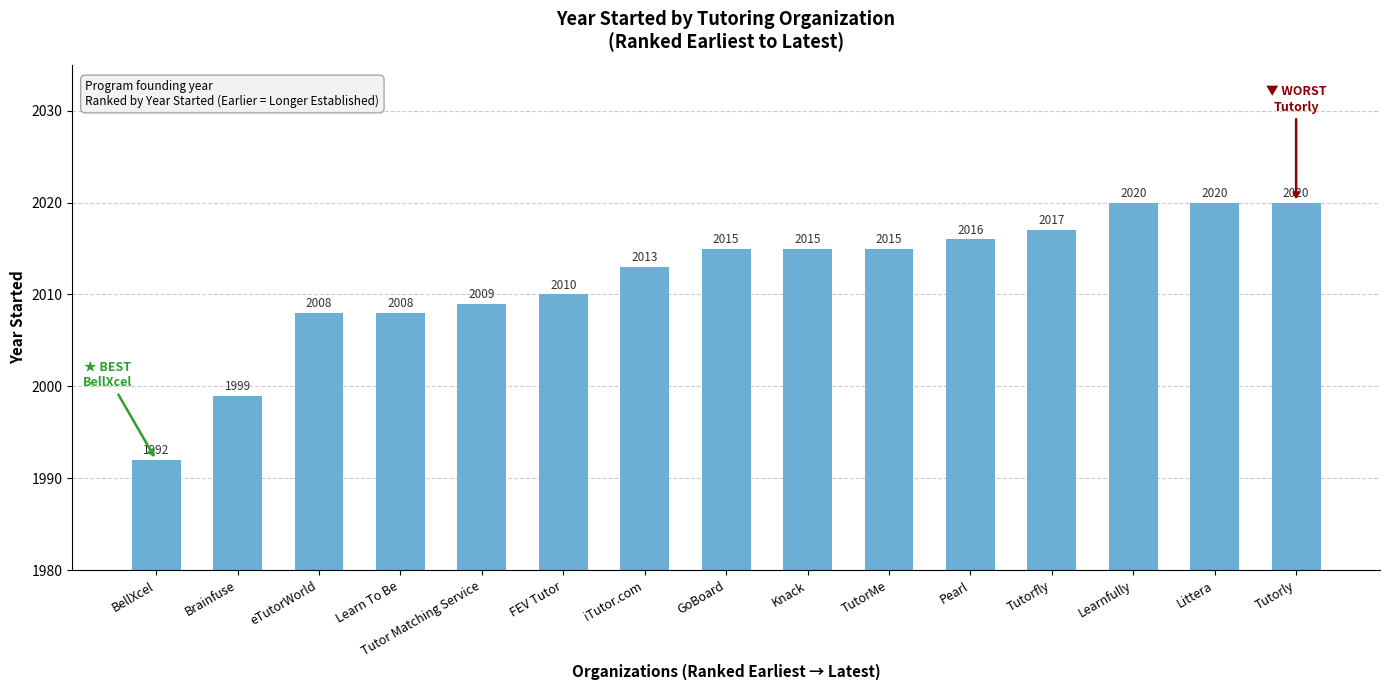

Is it true that the value at Learnfully is 2020?

True